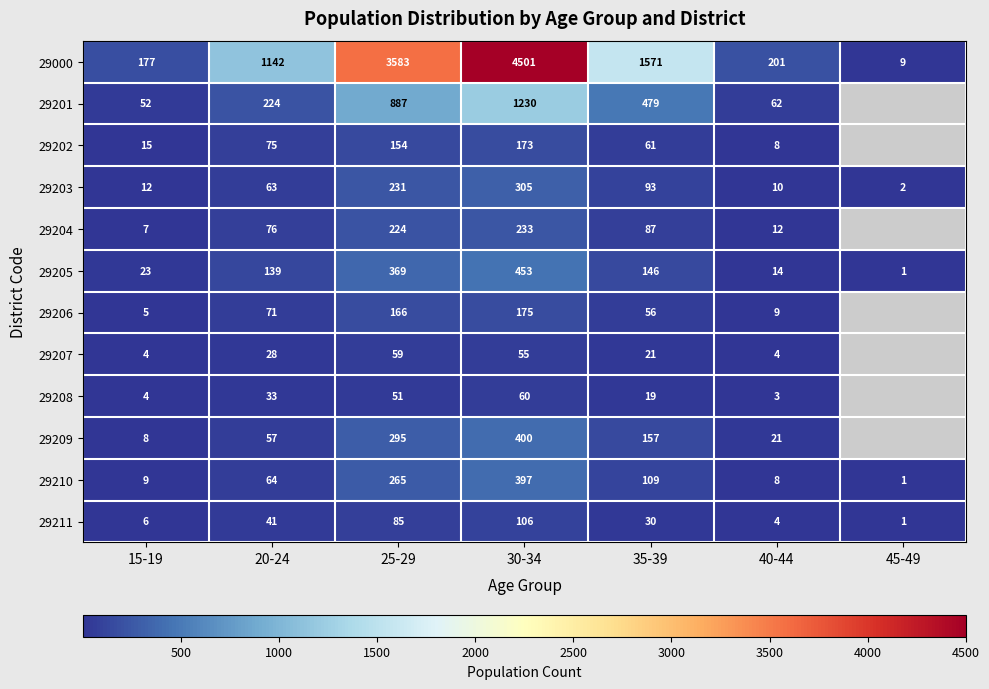

Which category has the highest value in the 29210 series?

30-34